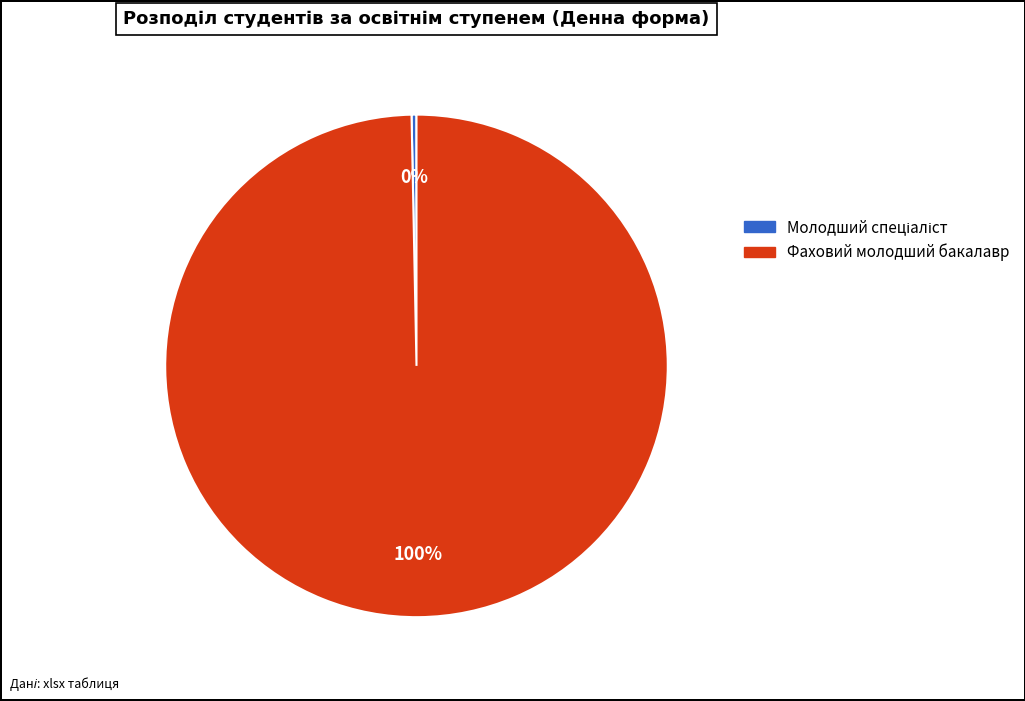

Which category accounts for the majority?

Фаховий молодший бакалавр